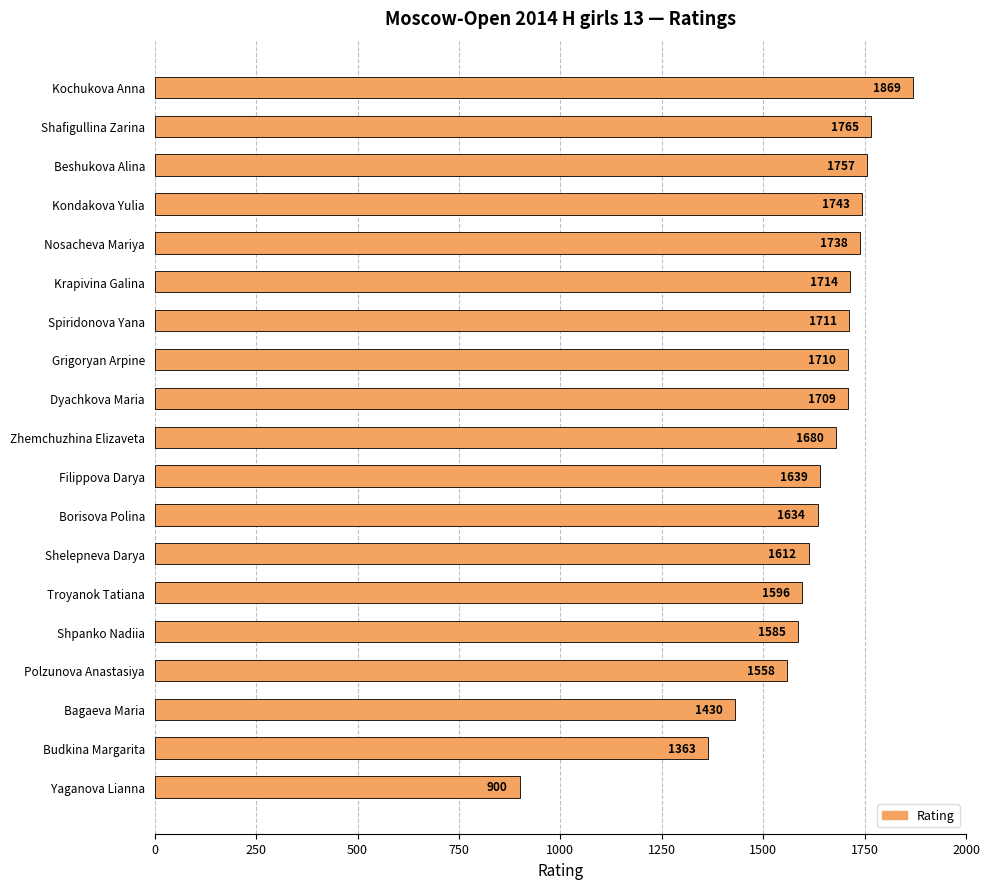

What is the average value?

1616